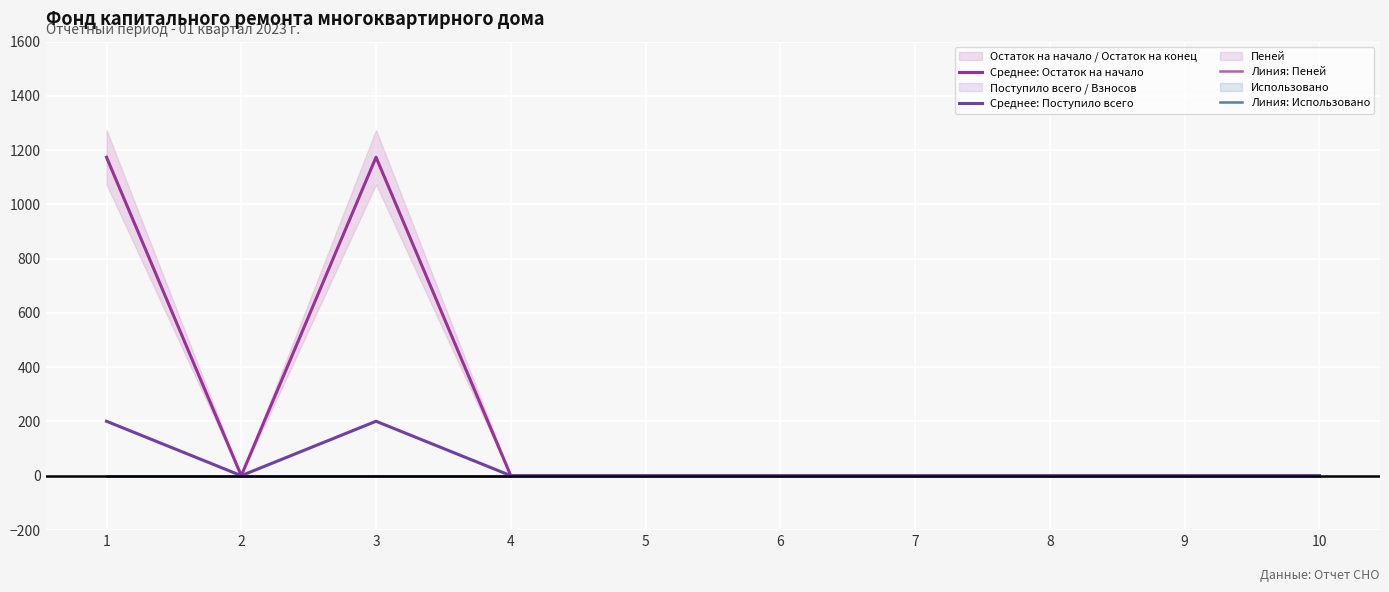

True or false: Линия: Использовано and Линия: Пеней cross at least once.

False